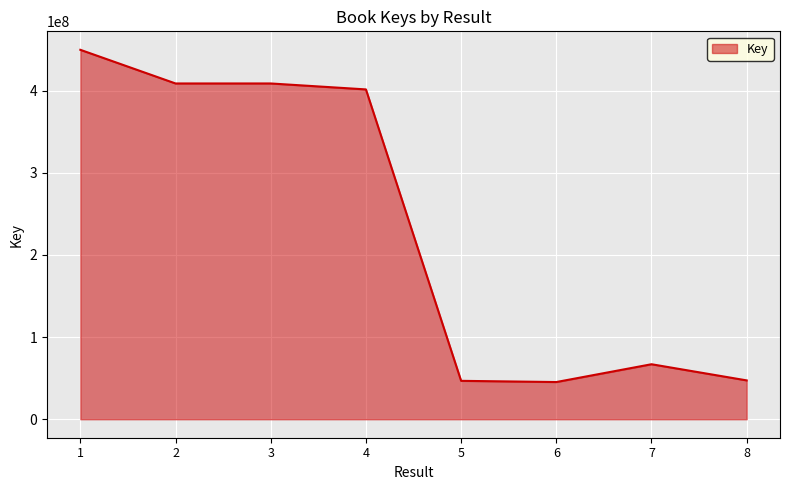

What is the difference between the values at 5 and 6?

1465739